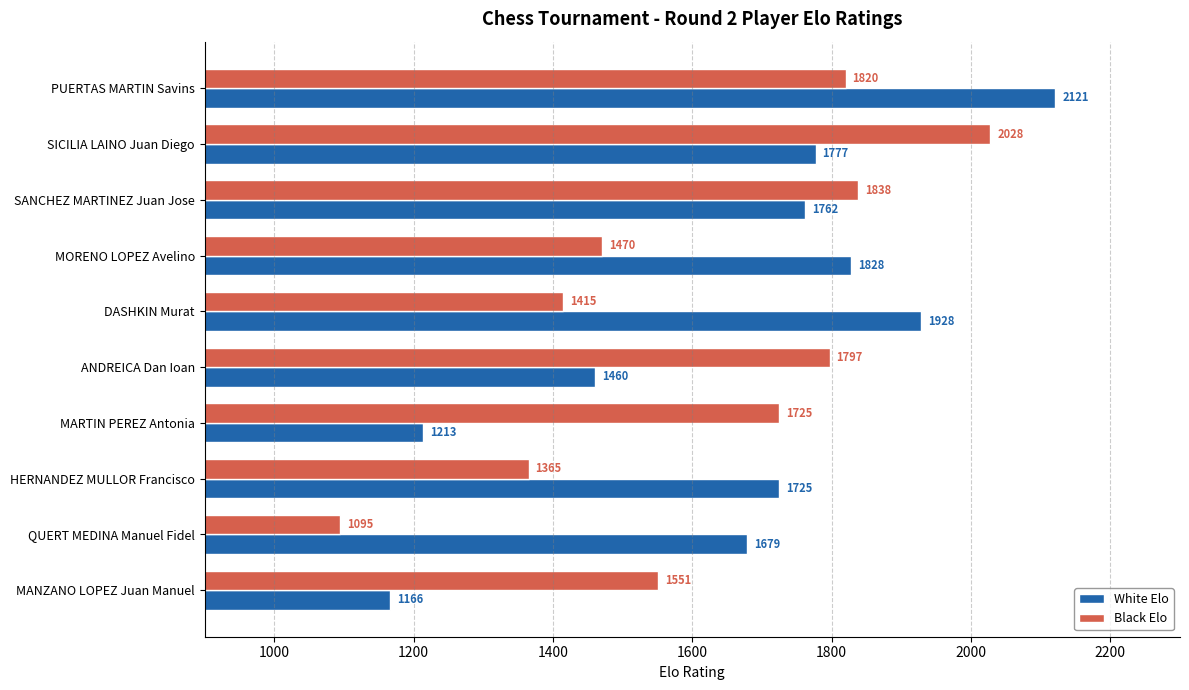

The Black Elo series shows 2427 at DASHKIN Murat. True or false?

False